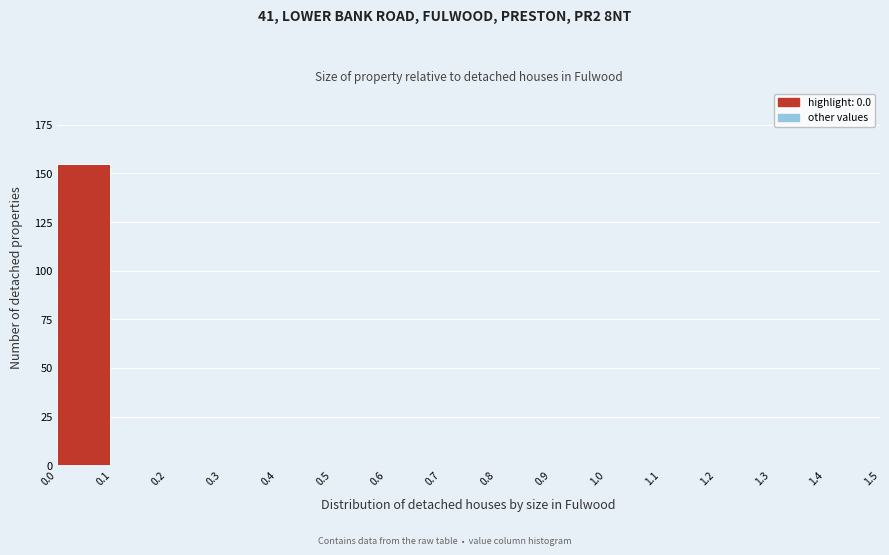

Reading left to right, what are all the values shown in this chart?

0.0=155	0.1=0	0.2=0	0.3=0	0.4=0	0.5=0	0.6=0	0.7=0	0.8=0	0.9=0	1.0=0	1.1=0	1.2=0	1.3=0	1.4=0